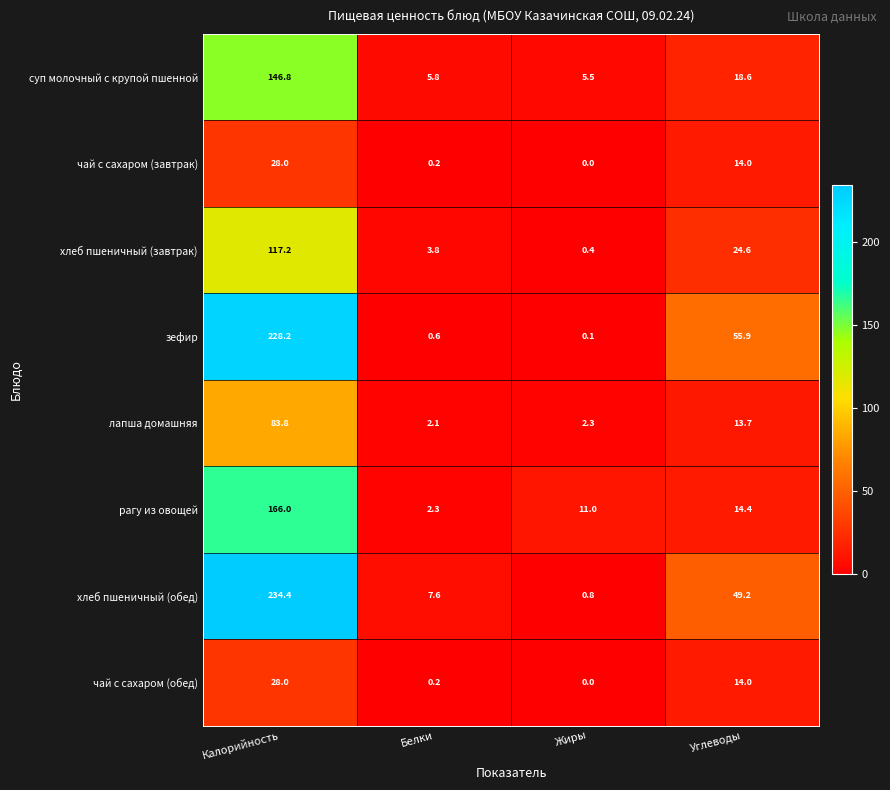

How many distinct data groups are displayed?

8